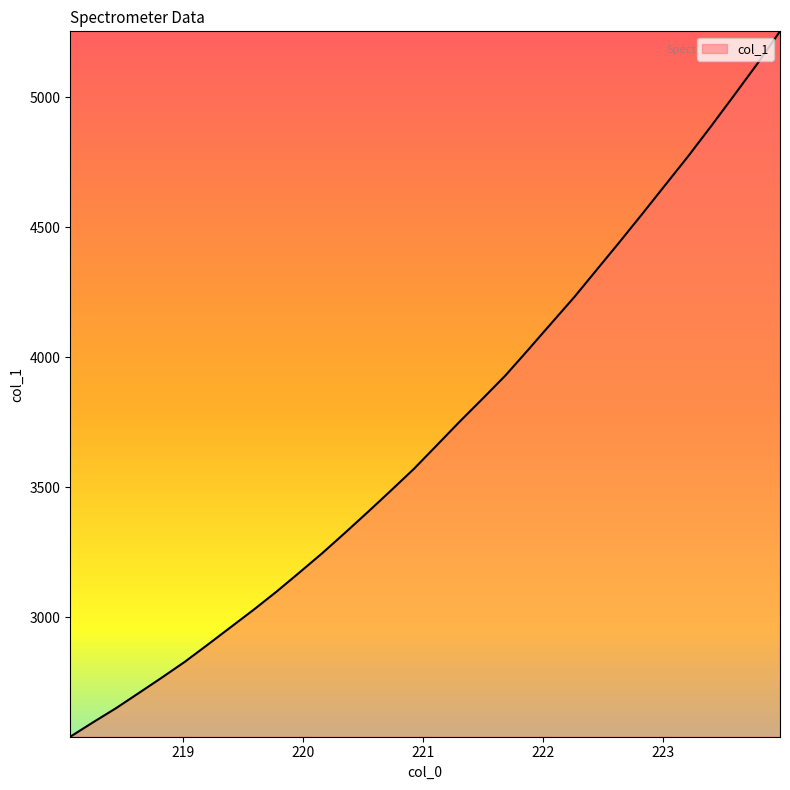

What is the difference between the maximum and minimum values?

2712.0